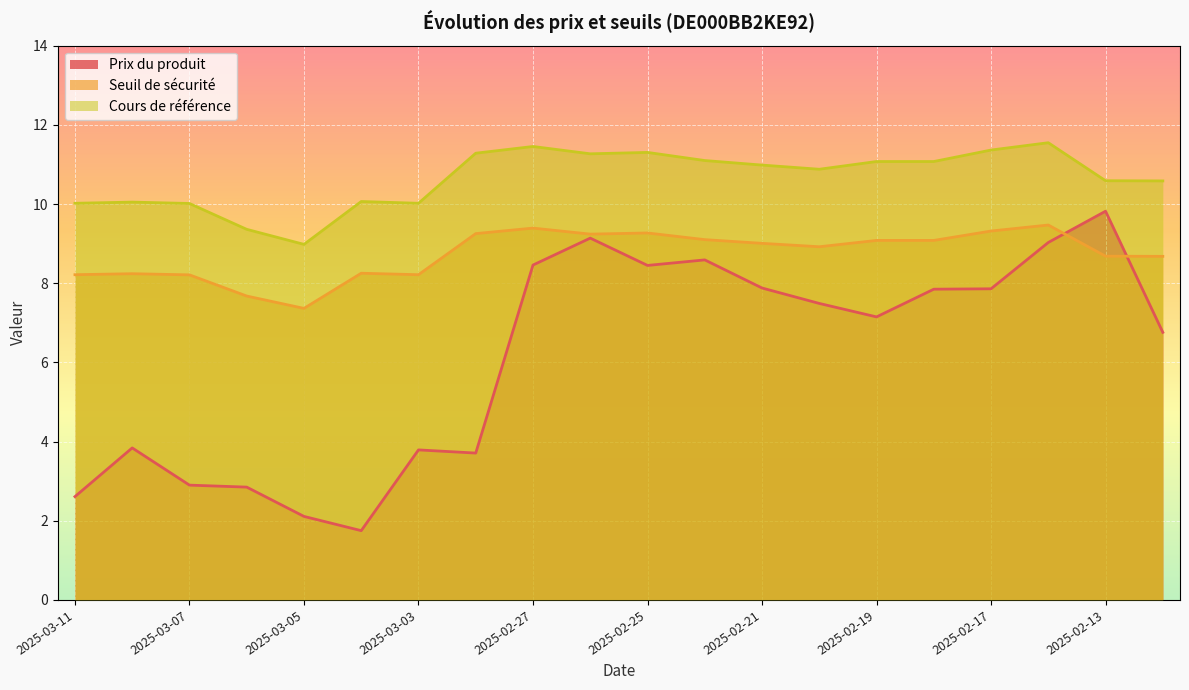

What is the label of the 13th point from the left?

2025-02-21